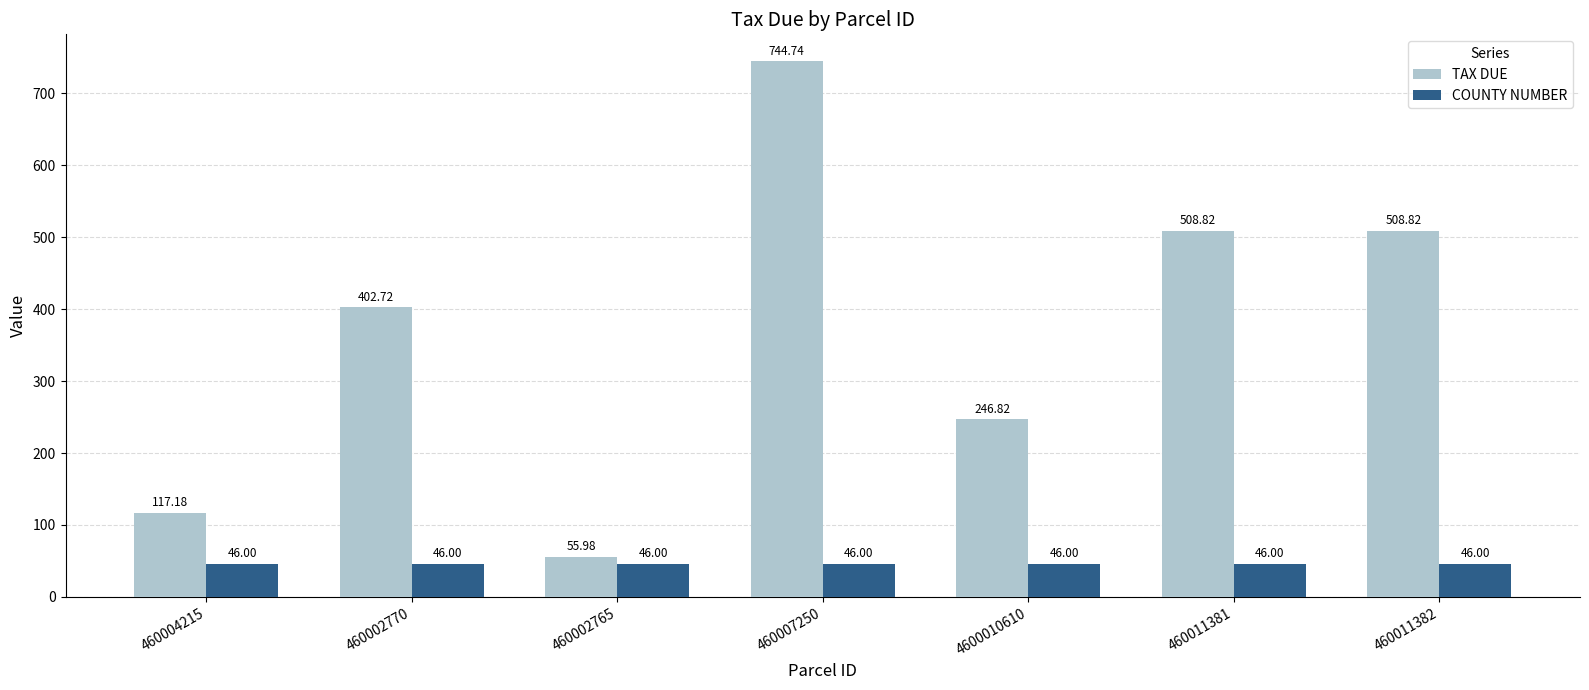

What is the average value of the COUNTY NUMBER series?

46.0